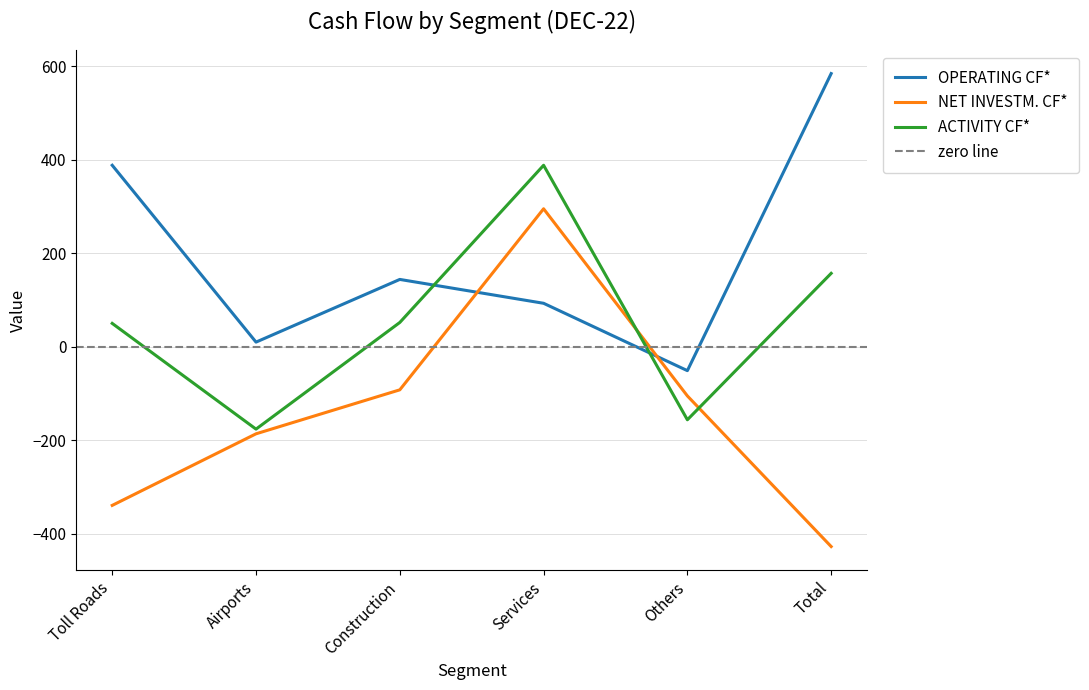

Reading right to left, what are all the values shown in this chart?

OPERATING CF*: Total=584	Others=-51	Services=93	Construction=144	Airports=10	Toll Roads=388
NET INVESTM. CF*: Total=-427	Others=-105	Services=295	Construction=-92	Airports=-186	Toll Roads=-339
ACTIVITY CF*: Total=157	Others=-156	Services=388	Construction=52	Airports=-176	Toll Roads=50